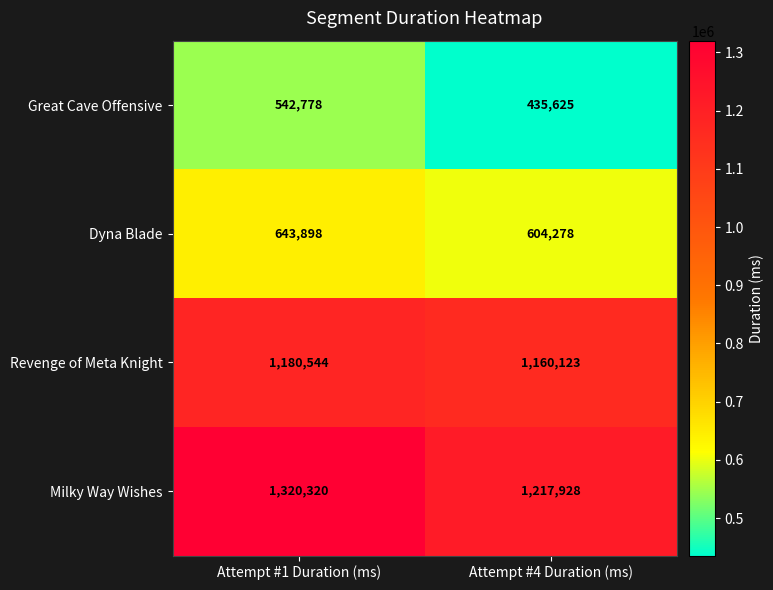

Reading left to right, what are all the values shown in this chart?

Great Cave Offensive: 542778	435625
Dyna Blade: 643898	604278
Revenge of Meta Knight: 1180544	1160123
Milky Way Wishes: 1320320	1217928